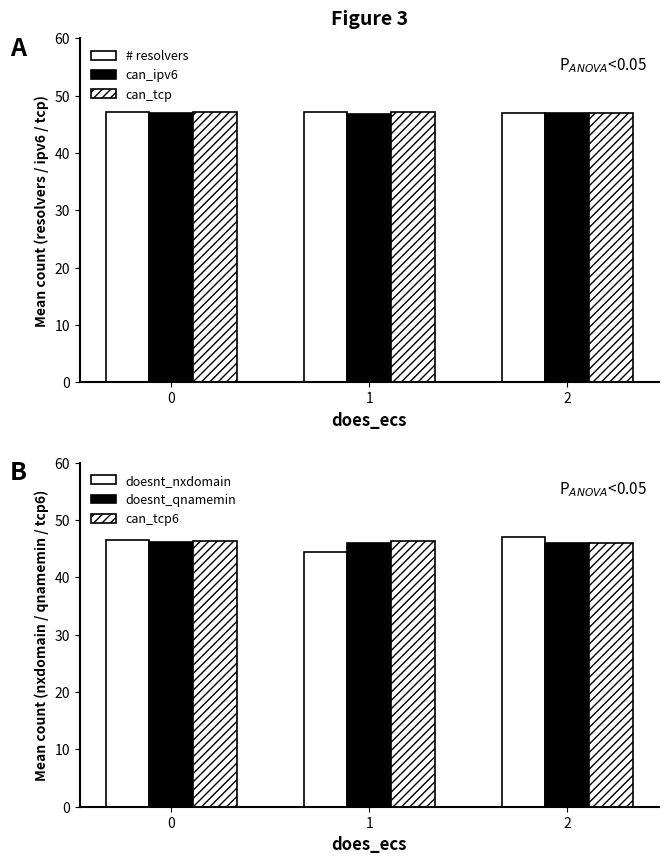

Is the value of can_tcp6 at 2 greater than the value of # resolvers at 0?

No